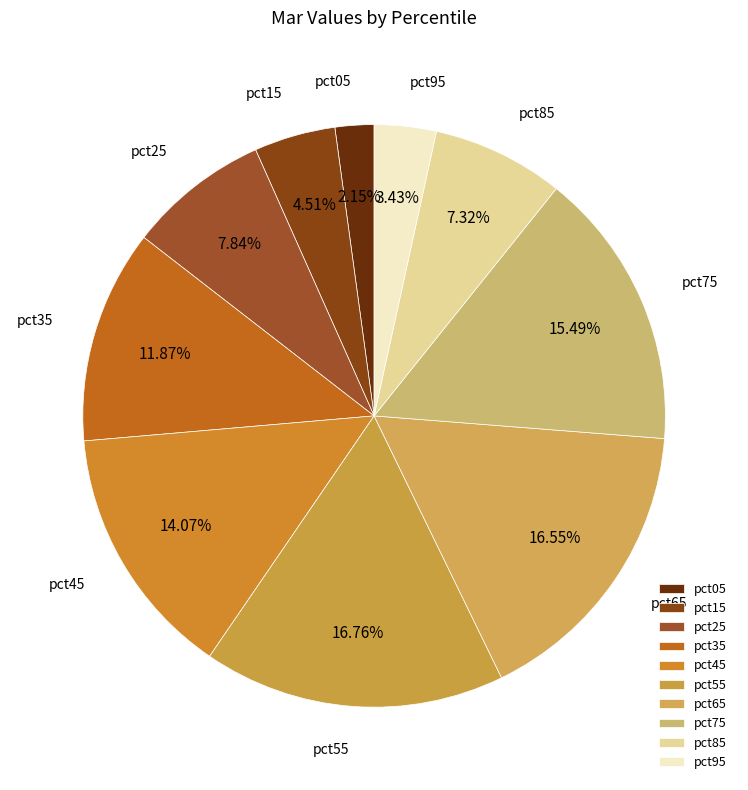

True or false: pct35 accounts for 1% of the total.

False